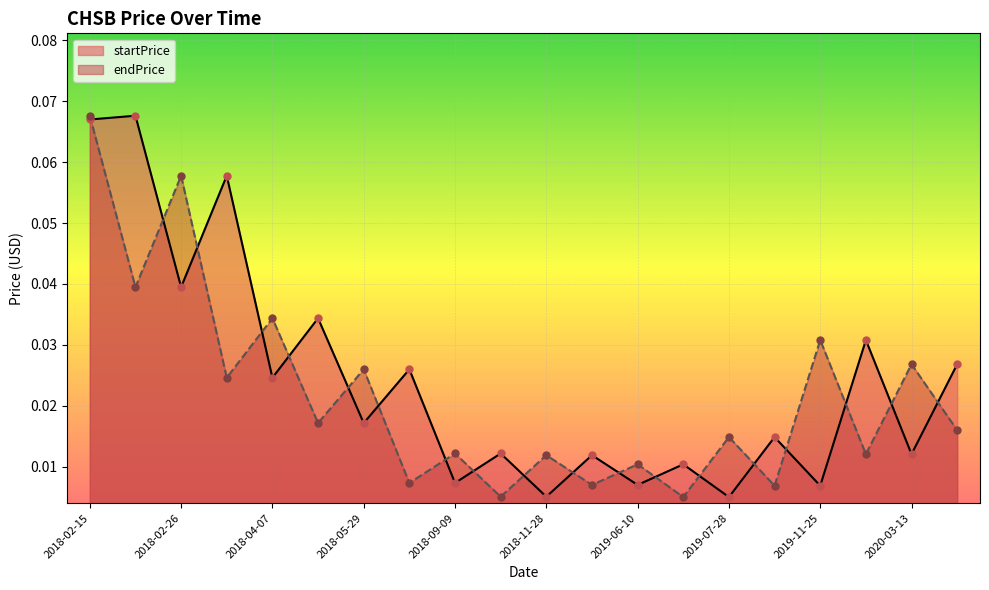

Is the value of startPrice at 2018-02-18 greater than the value of endPrice at 2020-04-09?

Yes